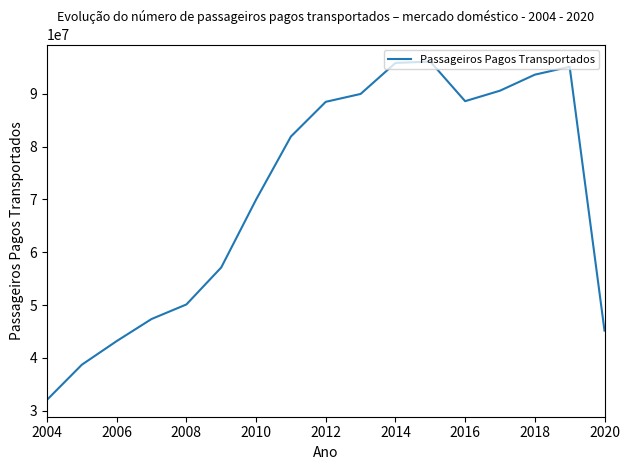

What is the maximum value shown in the chart?

96092687